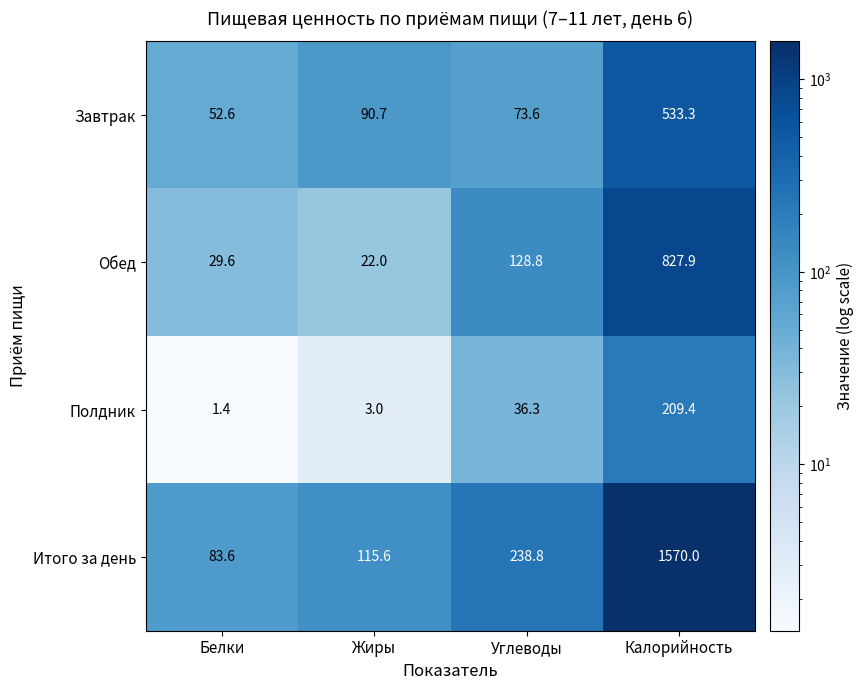

At which label does Полдник first exceed 36?

Углеводы